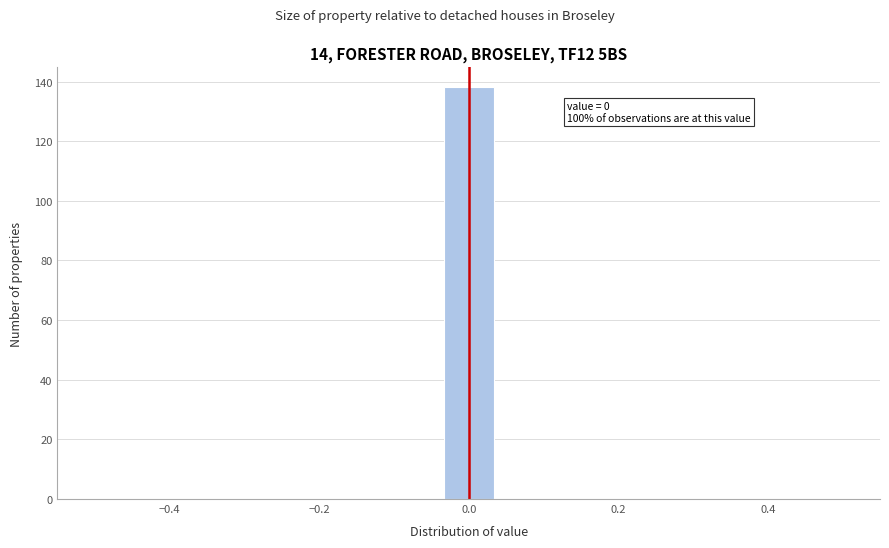

Read against the x-axis, roughly where is the centre of the tallest bar?

0.00